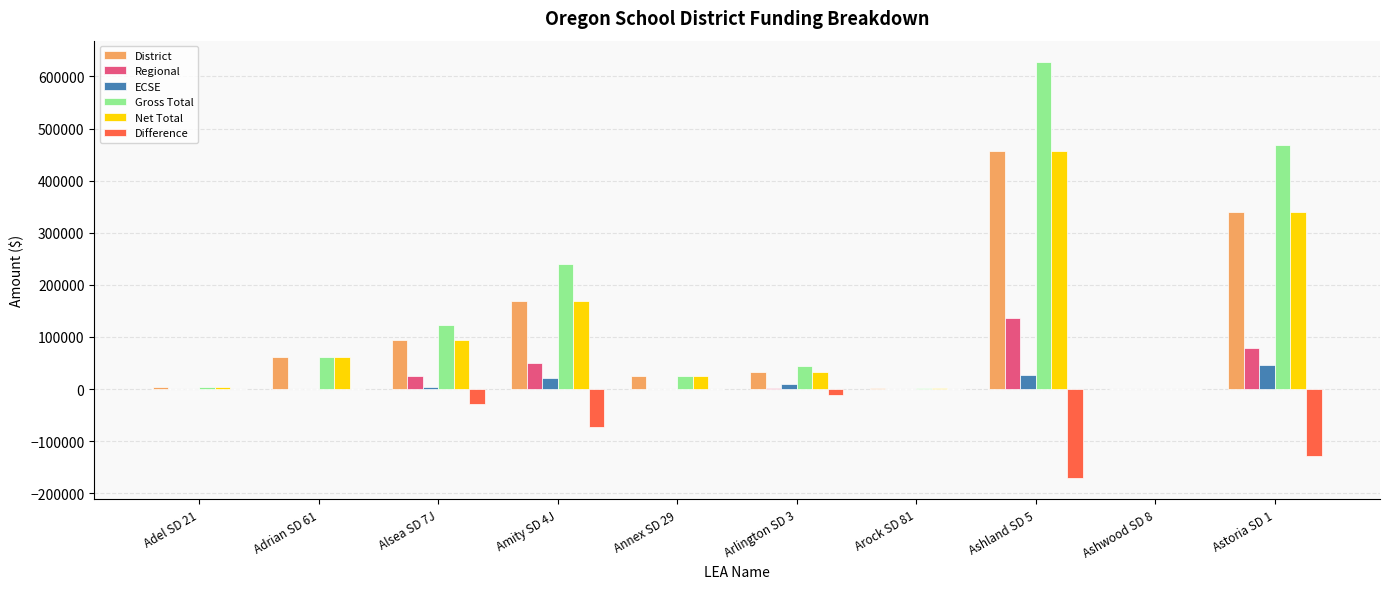

What is the total value across all series at Ashland SD 5?

1534255.6